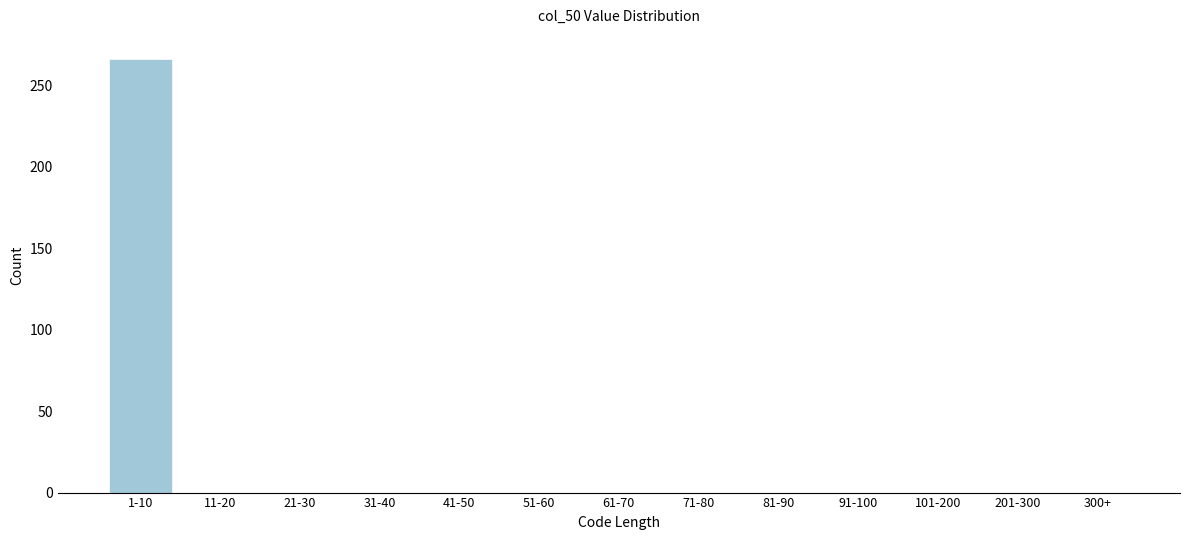

Reading right to left, extract all data points from this chart.

300+=0	201-300=0	101-200=0	91-100=0	81-90=0	71-80=0	61-70=0	51-60=0	41-50=0	31-40=0	21-30=0	11-20=0	1-10=266